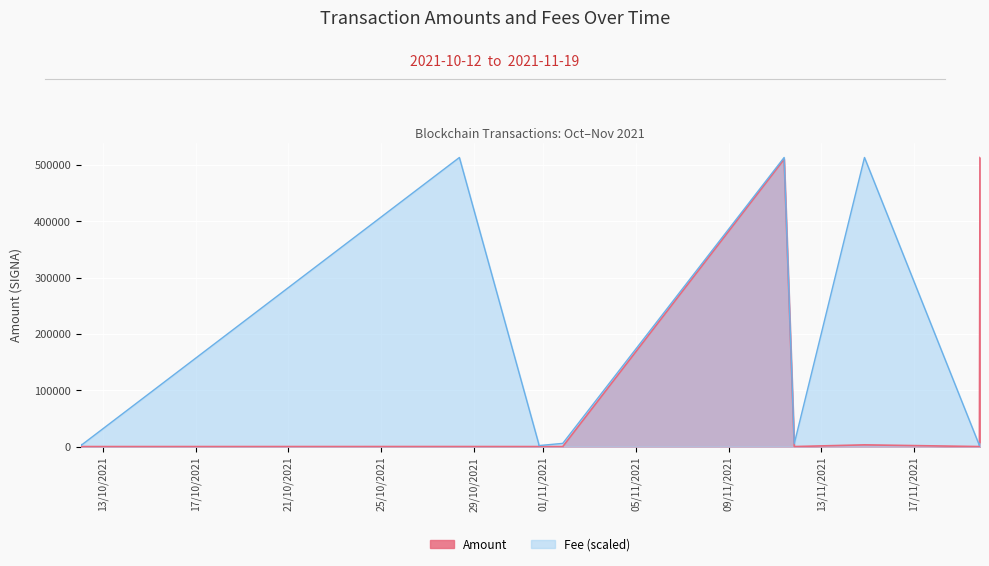

Is the value of Fee at 2021-10-12 00:45:11 greater than the value of Amount at 2021-10-28 09:00:22?

Yes